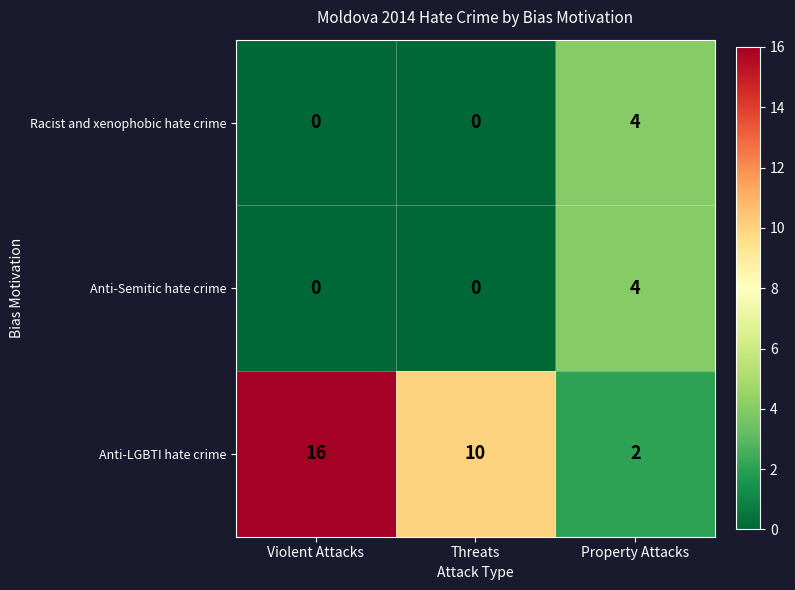

Count the Anti-LGBTI hate crime values in the range 2 to 16.

3